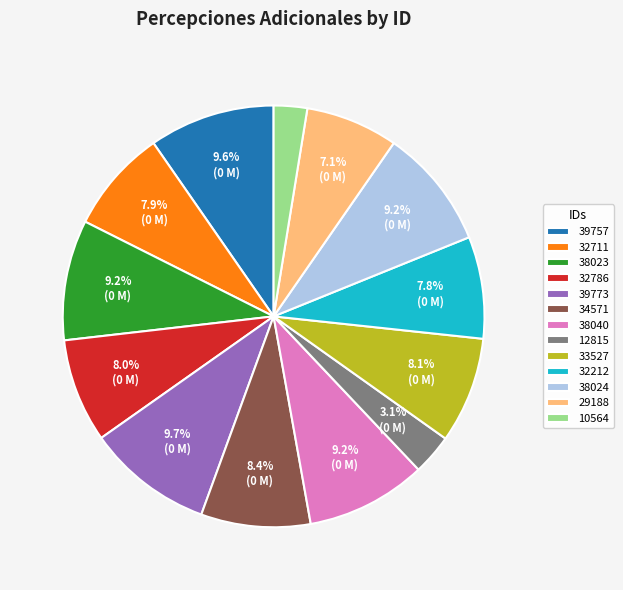

What percentage is NOT represented by 32212?

92.2%